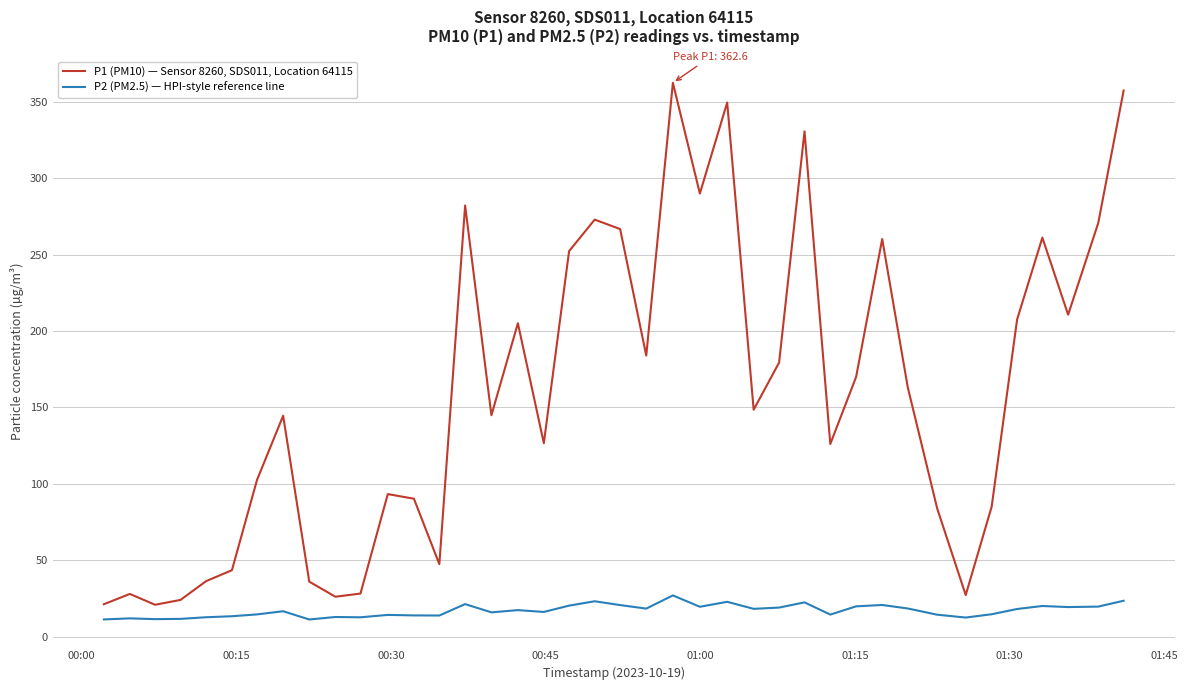

What is the highest value of the P1 (PM10) — Sensor 8260, SDS011, Location 64115 series?

362.6